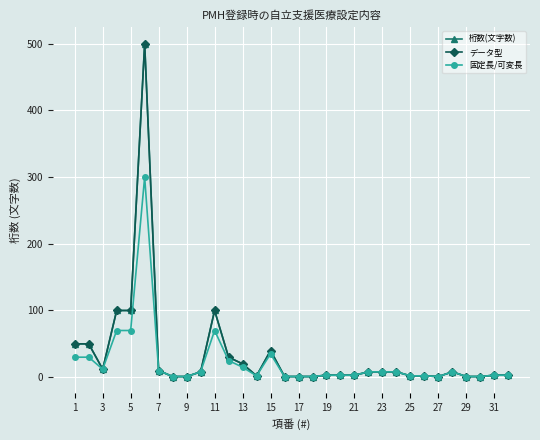

Does the chart have visible grid lines?

Yes